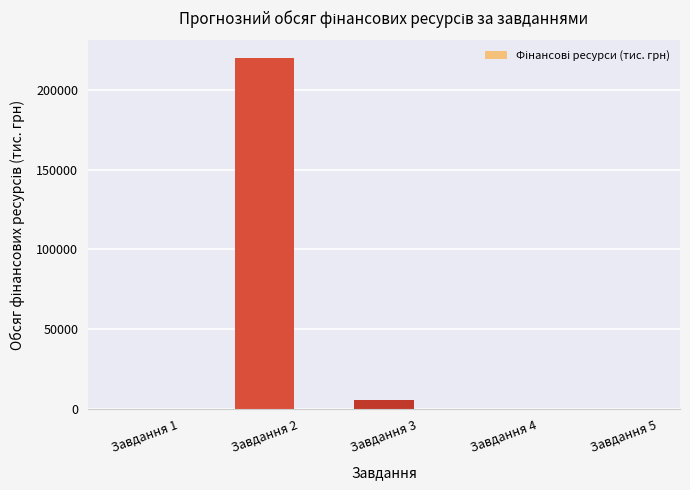

What is the difference between the values at Завдання 1 and Завдання 3?

5590